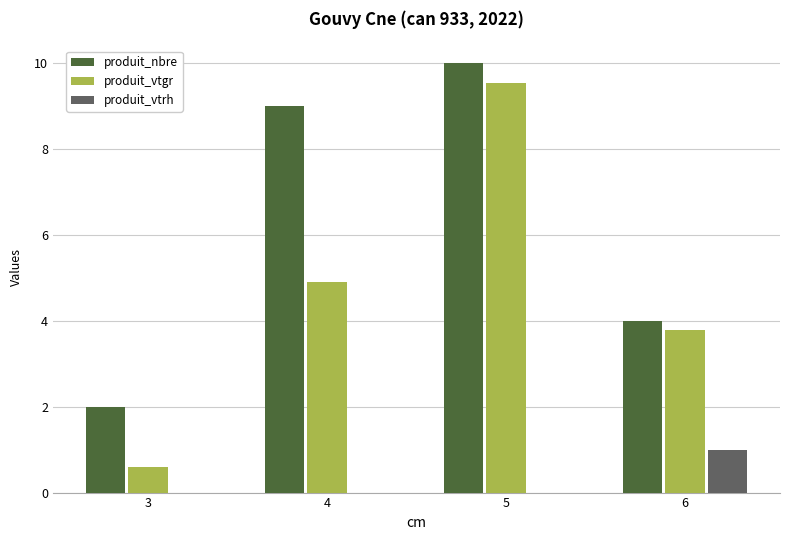

The value of produit_vtgr at 5 is 15.2. True or false?

False